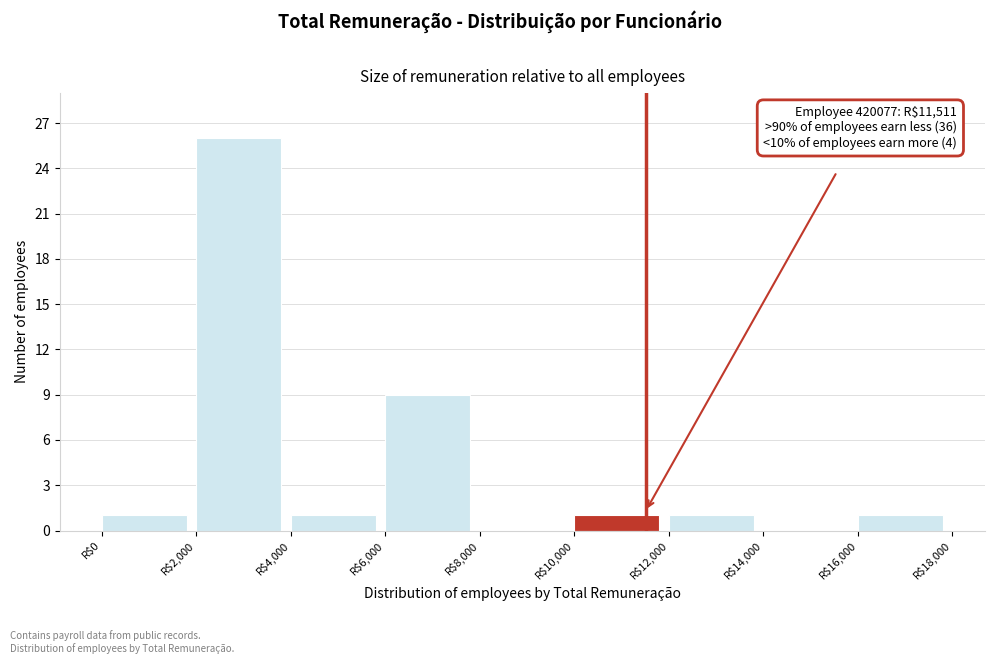

Which range on the x-axis has the tallest bar?

2000 to 4000